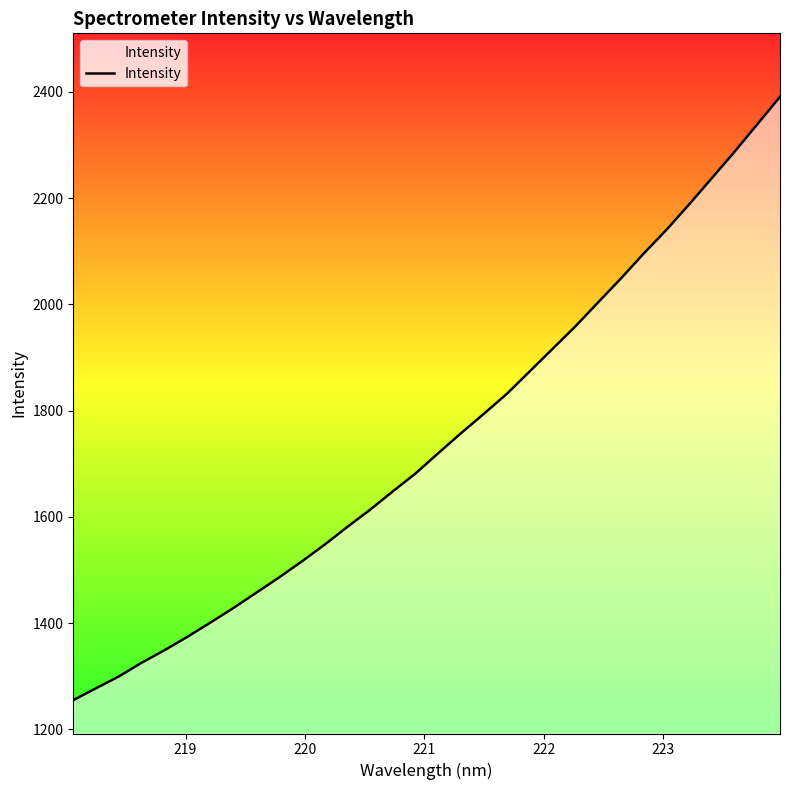

What is the greatest value displayed?

2390.5